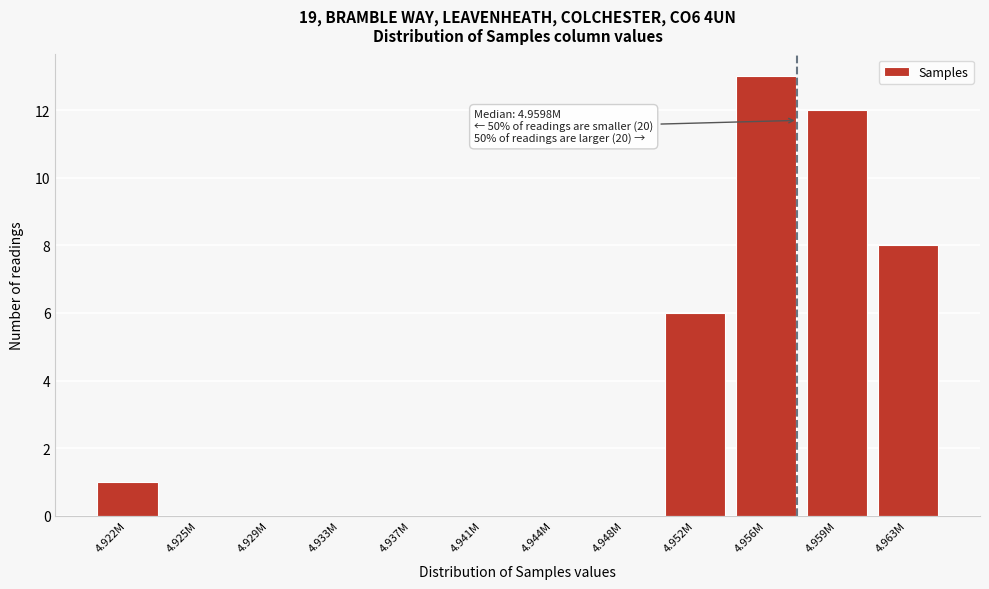

Reading right to left, list all the values displayed in this chart.

4.963M=8	4.959M=12	4.956M=13	4.952M=6	4.948M=0	4.944M=0	4.941M=0	4.937M=0	4.933M=0	4.929M=0	4.925M=0	4.922M=1